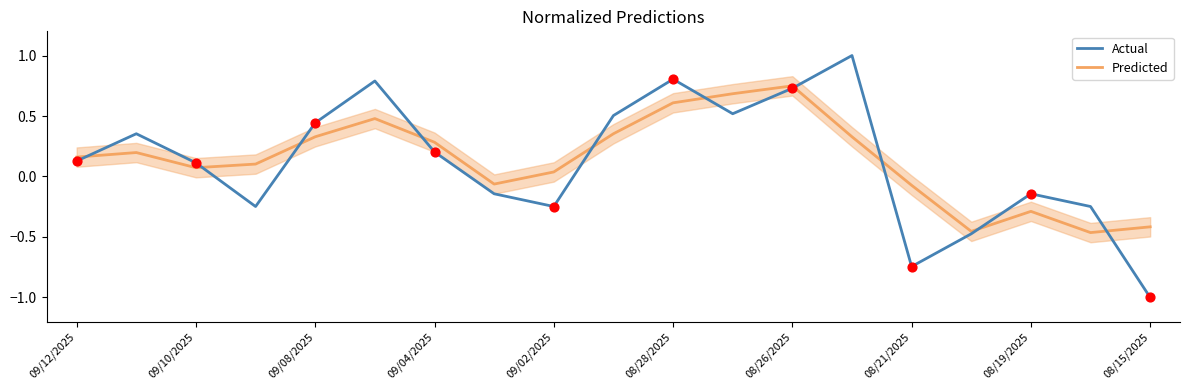

What are all the series names shown in the legend?

Actual, Predicted